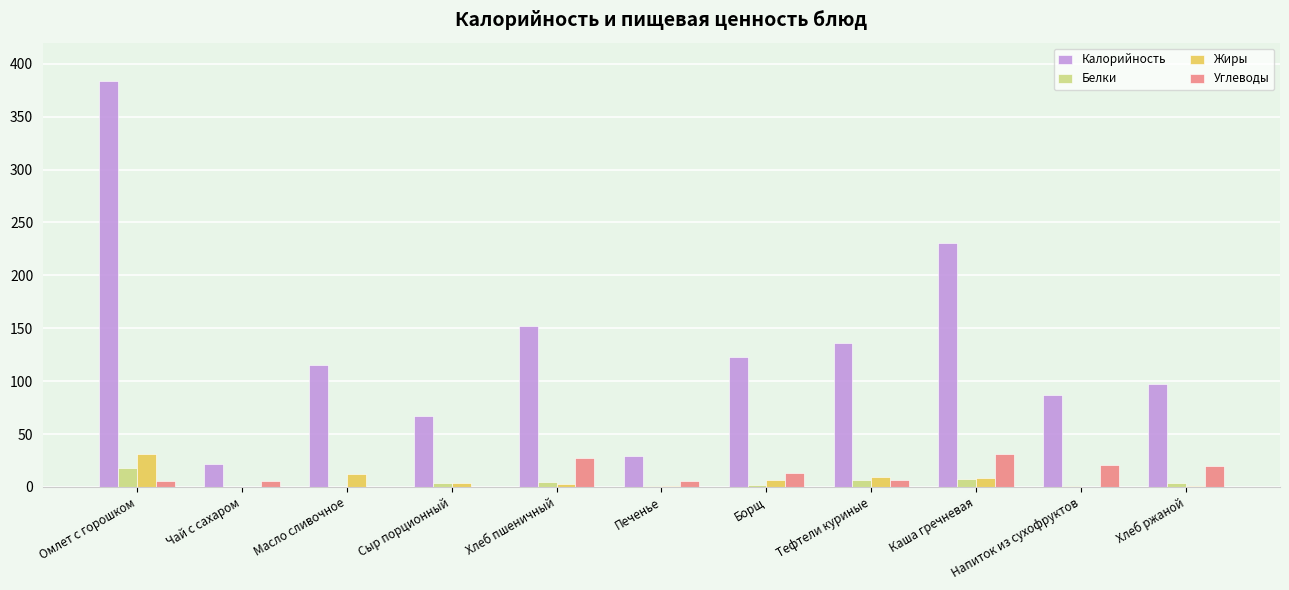

True or false: Углеводы has a value of 27.0 at Хлеб пшеничный.

True